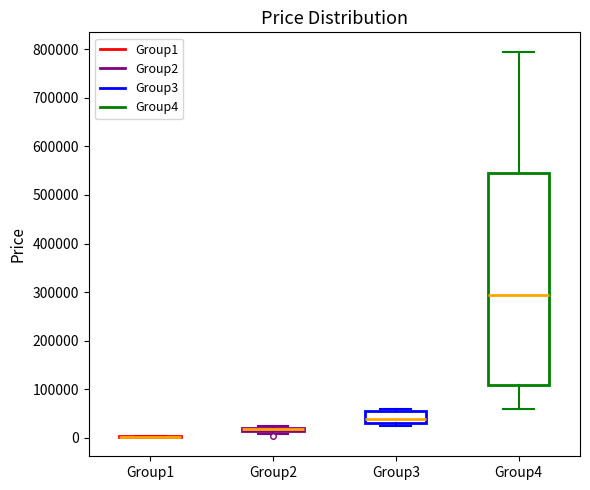

Comparing the boxes themselves (not the whiskers), which one is the tallest?

Group4